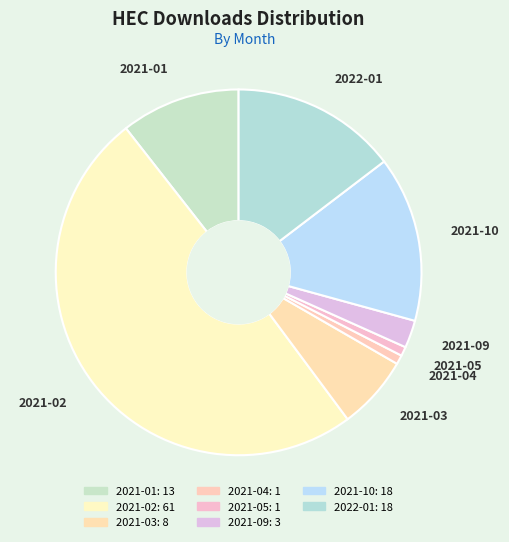

Is 2021-04 the majority of the pie?

No